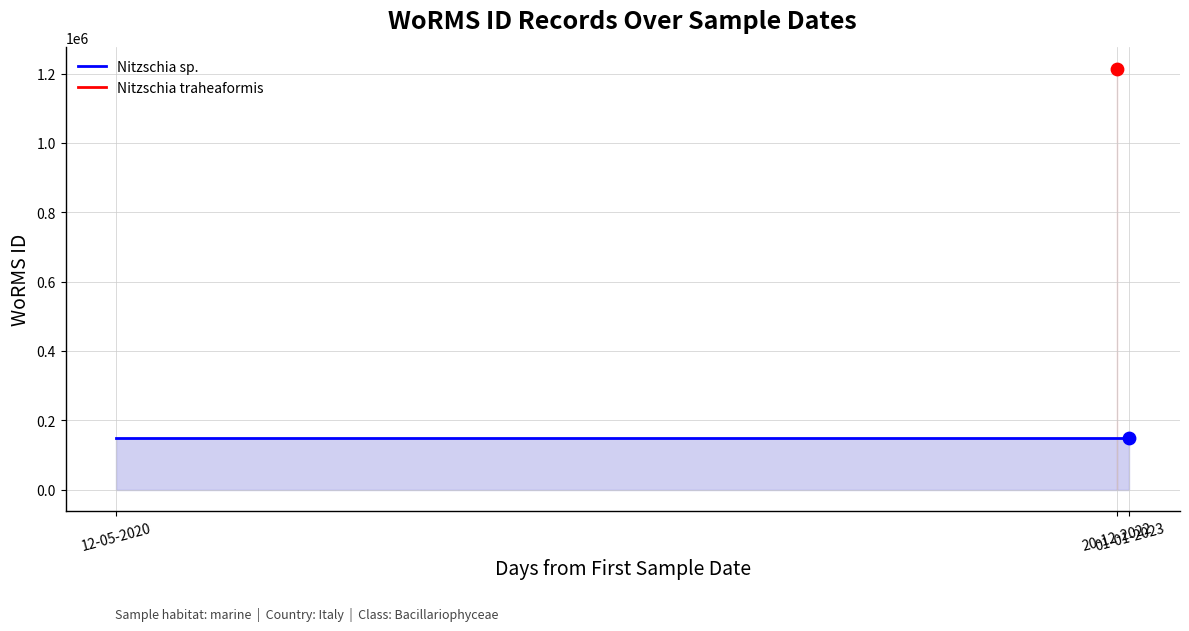

Approximately how many times larger is the value at 01-01-2023 compared to 12-05-2020?

1.0